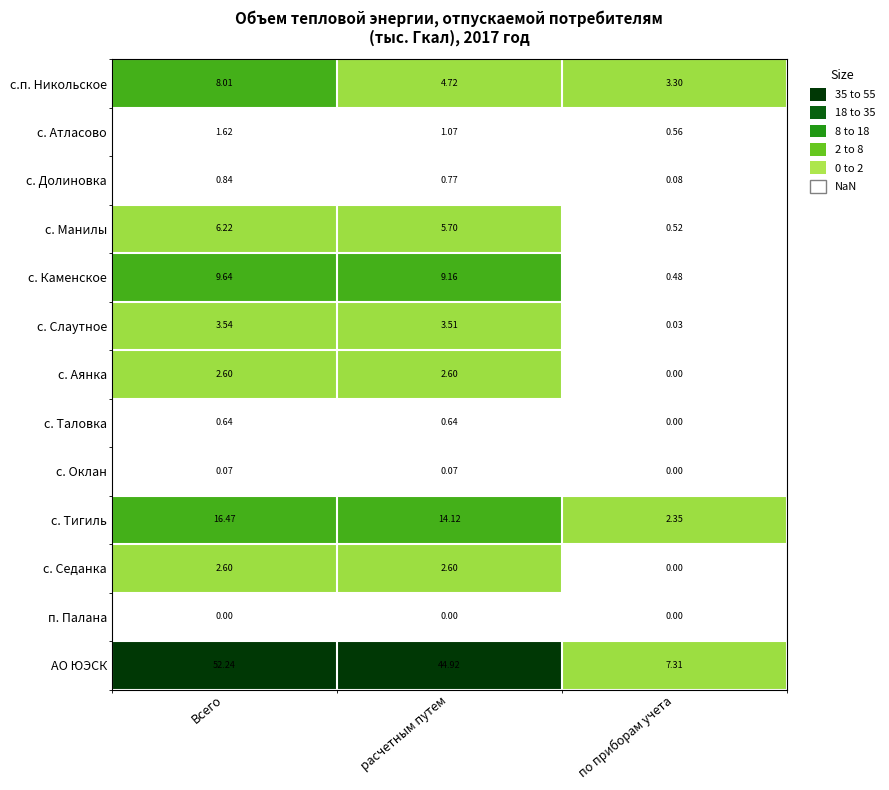

At which label does с. Тигиль reach its peak?

Всего